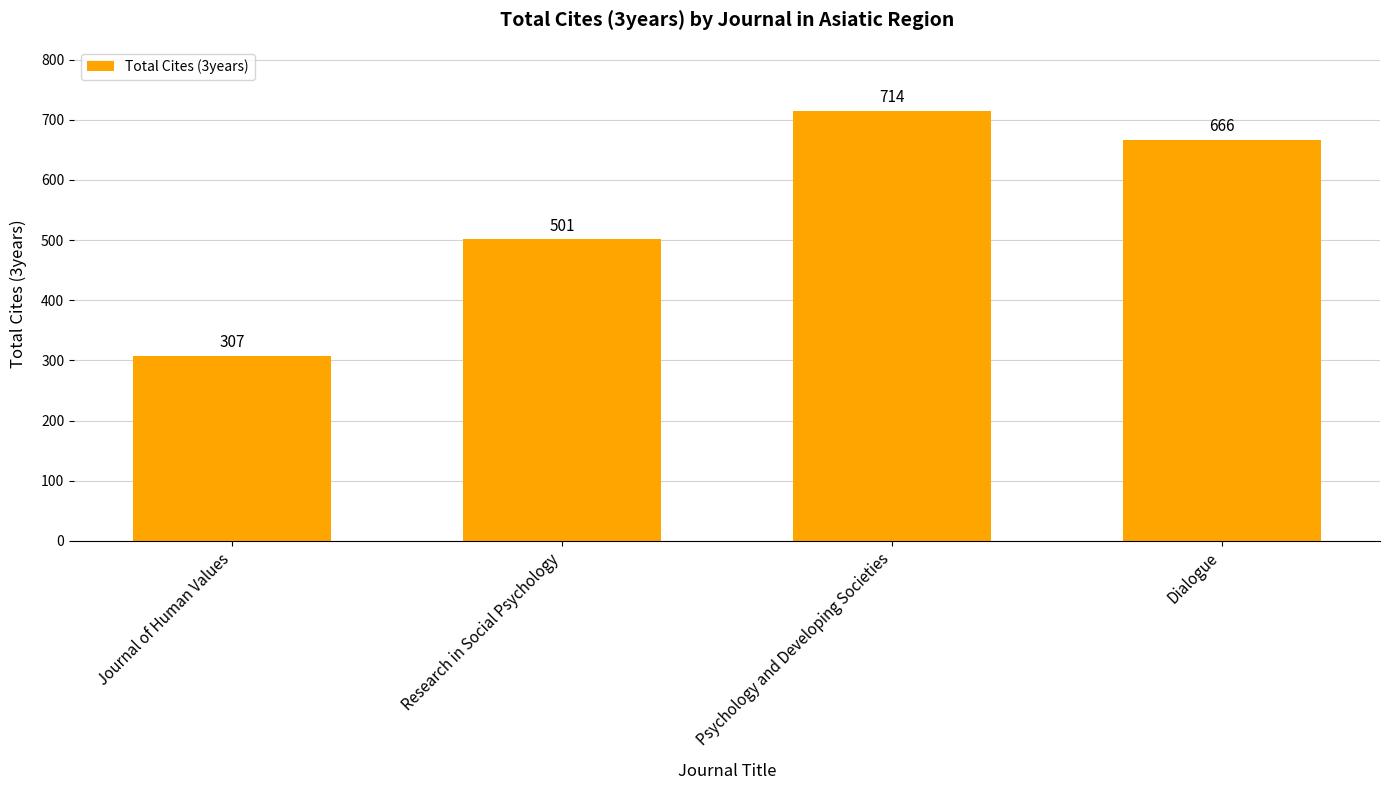

At which label does the data first exceed 666?

Psychology and Developing Societies